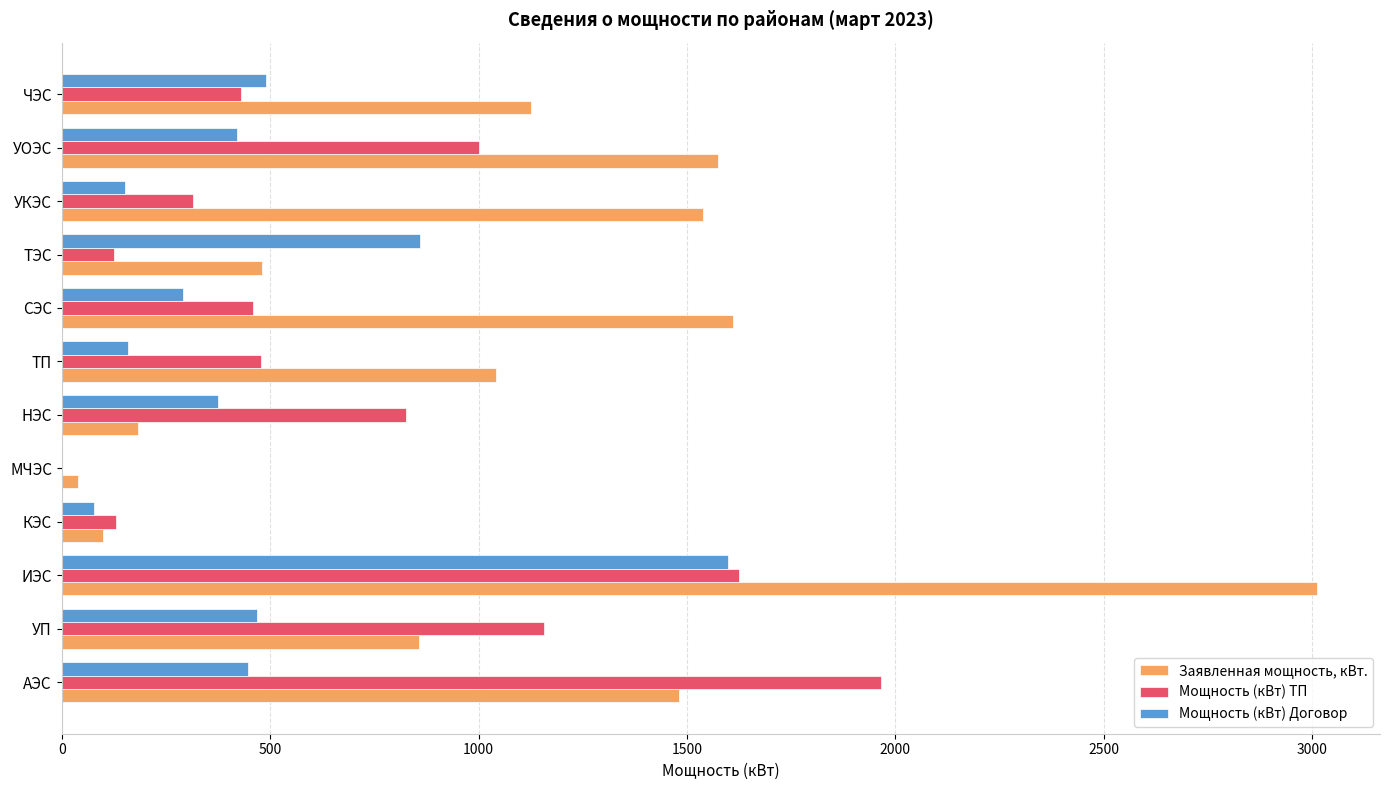

What is the sum of all Мощность (кВт) Договор values?

5337.3